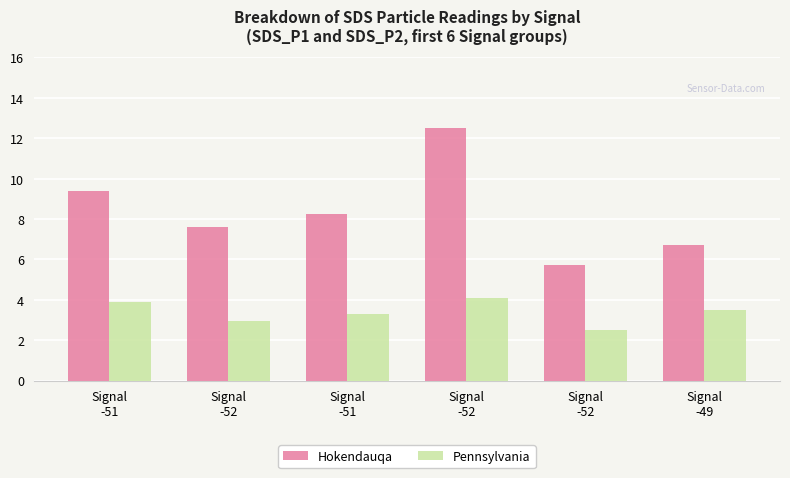

What are all the series names shown in the legend?

Hokendauqa, Pennsylvania